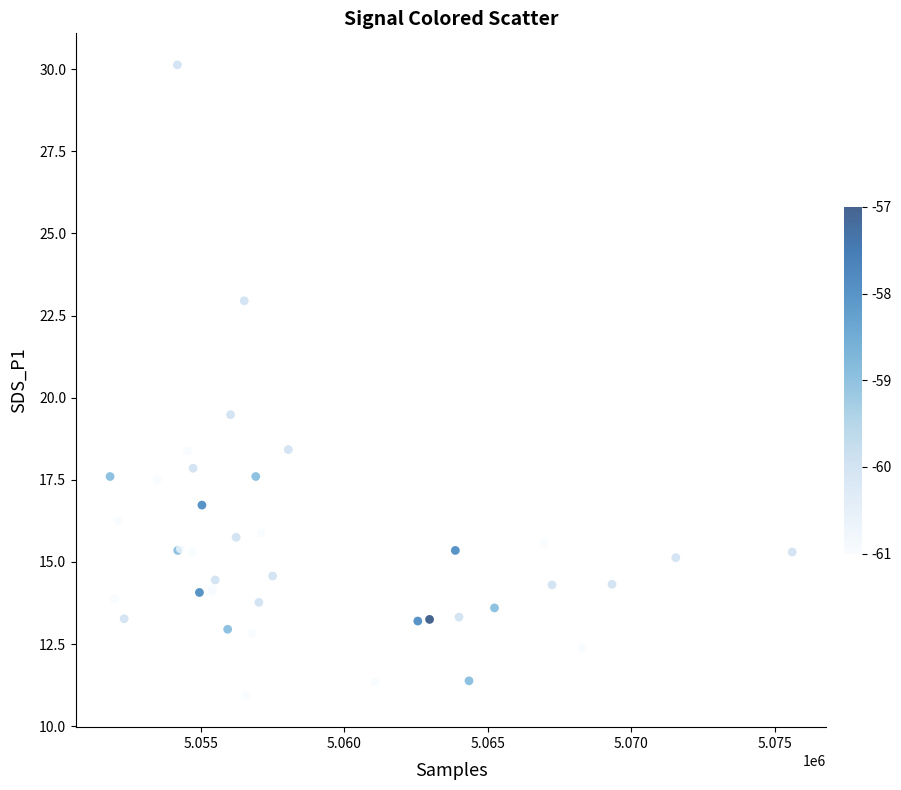

What Y value in the scatter plot is closest to 20?

19.5